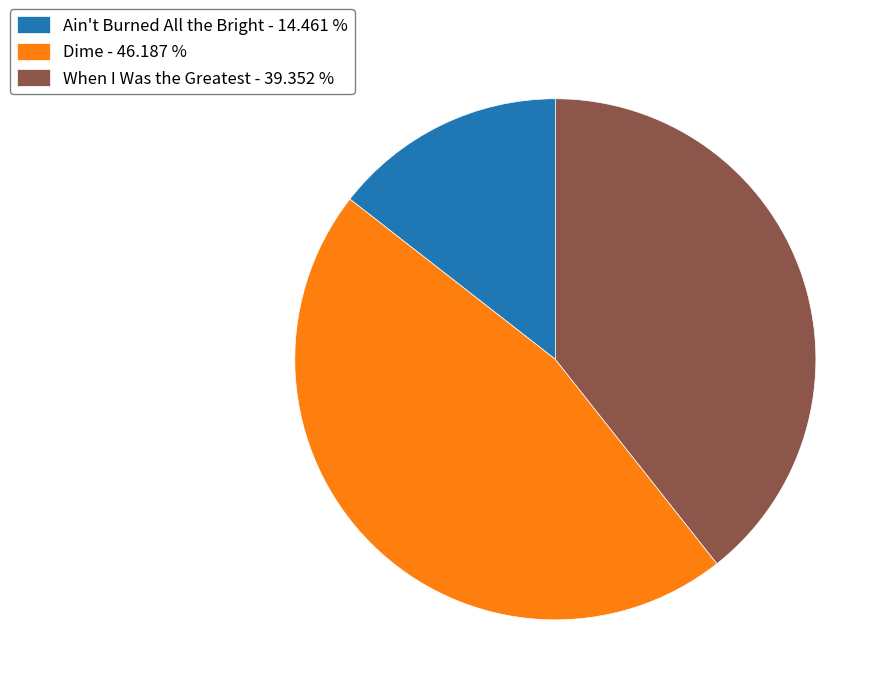

Does Dime - 46.187 % account for over 50% of the chart?

No